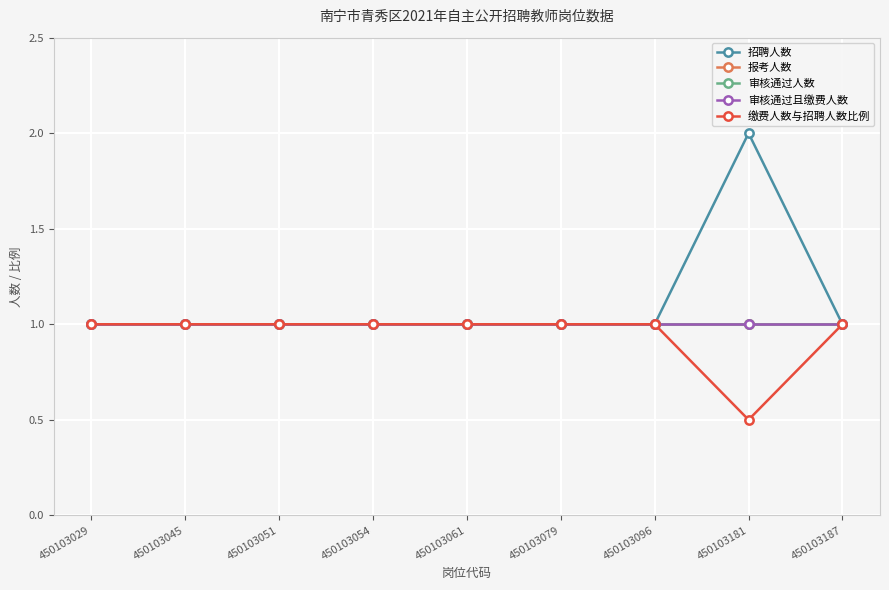

Reading left to right, list all the values displayed in this chart.

招聘人数: 450103029=1.0	450103045=1.0	450103051=1.0	450103054=1.0	450103061=1.0	450103079=1.0	450103096=1.0	450103181=2.0	450103187=1.0
报考人数: 450103029=1.0	450103045=1.0	450103051=1.0	450103054=1.0	450103061=1.0	450103079=1.0	450103096=1.0	450103181=1.0	450103187=1.0
审核通过人数: 450103029=1.0	450103045=1.0	450103051=1.0	450103054=1.0	450103061=1.0	450103079=1.0	450103096=1.0	450103181=1.0	450103187=1.0
审核通过且缴费人数: 450103029=1.0	450103045=1.0	450103051=1.0	450103054=1.0	450103061=1.0	450103079=1.0	450103096=1.0	450103181=1.0	450103187=1.0
缴费人数与招聘人数比例: 450103029=1.0	450103045=1.0	450103051=1.0	450103054=1.0	450103061=1.0	450103079=1.0	450103096=1.0	450103181=0.5	450103187=1.0